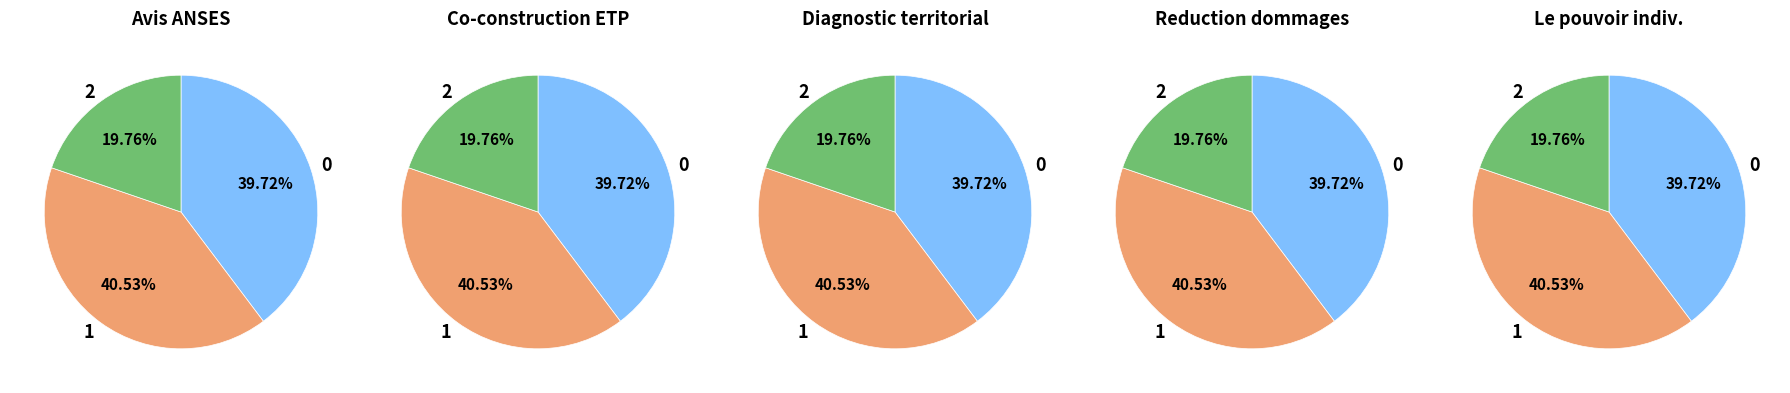

How many segments does this pie chart have?

3